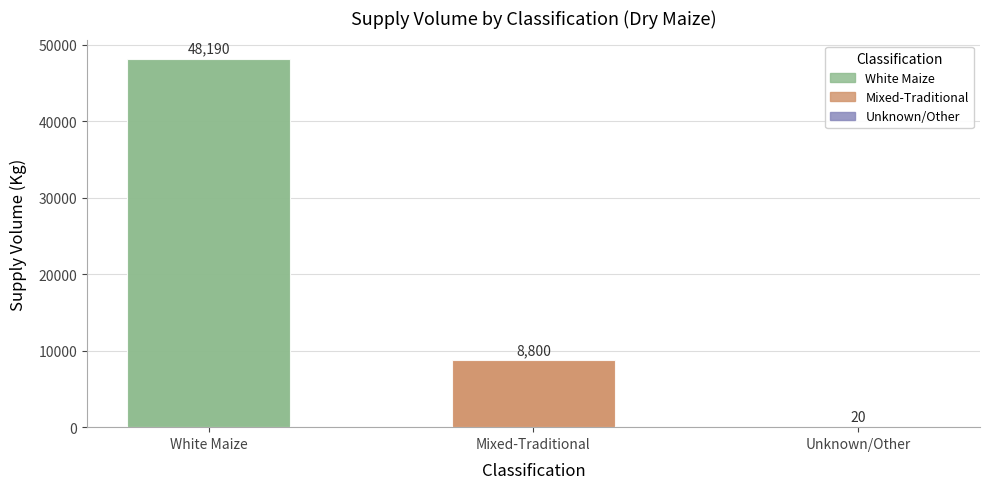

Reading right to left, what are all the values shown in this chart?

20	8800	48190